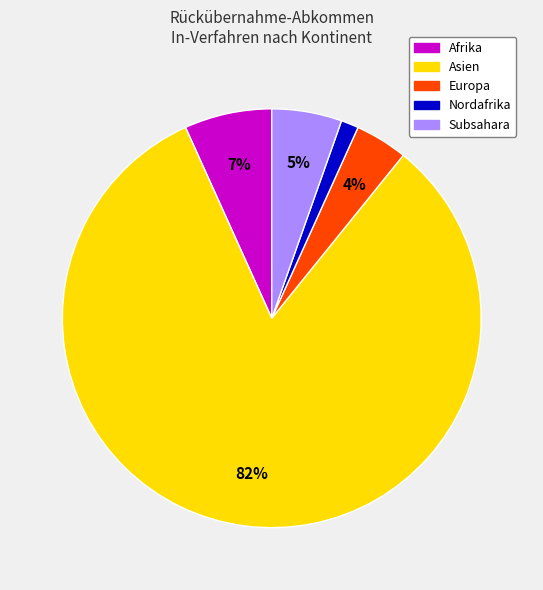

Is there a majority slice in this chart?

Yes